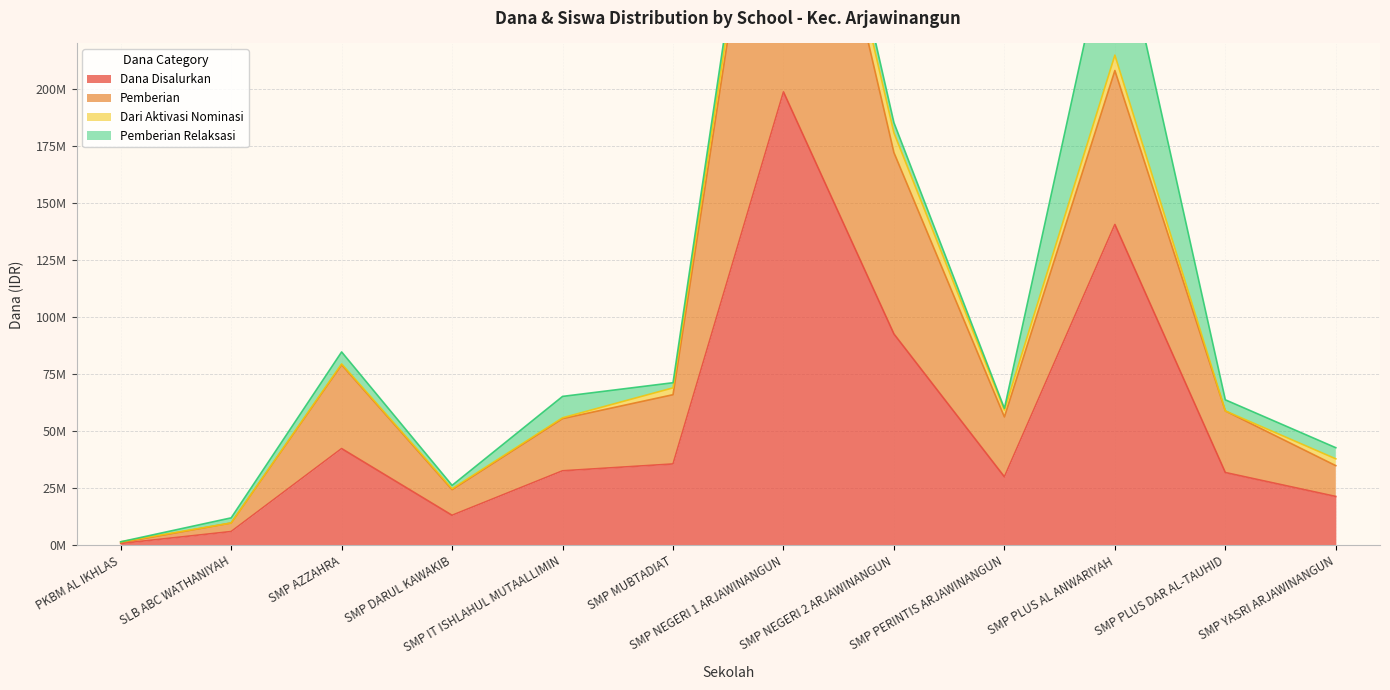

What position from the left is SMP DARUL KAWAKIB?

4